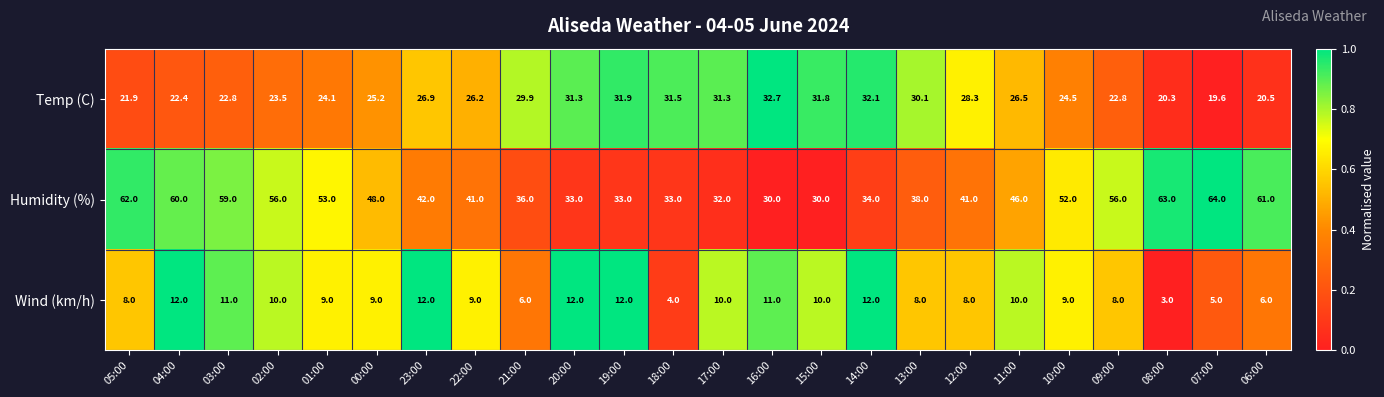

List the series in order of their peak value, lowest first.

Wind (km/h), Temp (C), Humidity (%)